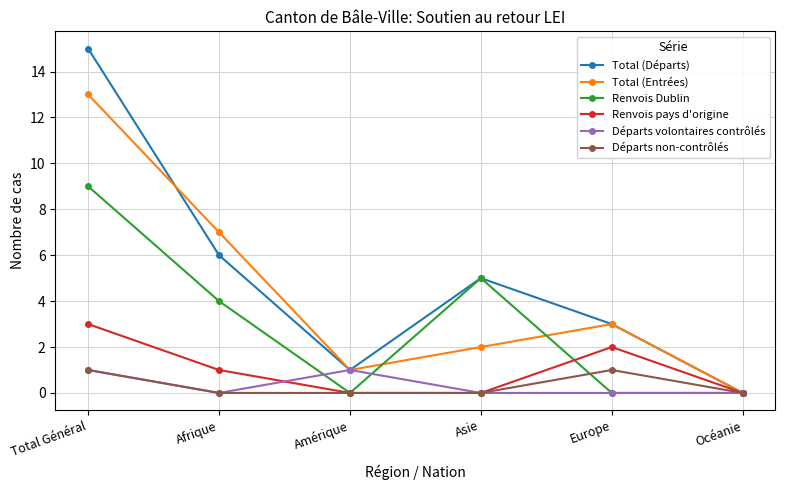

Reading right to left, list all the values displayed in this chart.

Total (Départs): Océanie=0	Europe=3	Asie=5	Amérique=1	Afrique=6	Total Général=15
Total (Entrées): Océanie=0	Europe=3	Asie=2	Amérique=1	Afrique=7	Total Général=13
Renvois Dublin: Océanie=0	Europe=0	Asie=5	Amérique=0	Afrique=4	Total Général=9
Renvois pays d'origine: Océanie=0	Europe=2	Asie=0	Amérique=0	Afrique=1	Total Général=3
Départs volontaires contrôlés: Océanie=0	Europe=0	Asie=0	Amérique=1	Afrique=0	Total Général=1
Départs non-contrôlés: Océanie=0	Europe=1	Asie=0	Amérique=0	Afrique=0	Total Général=1